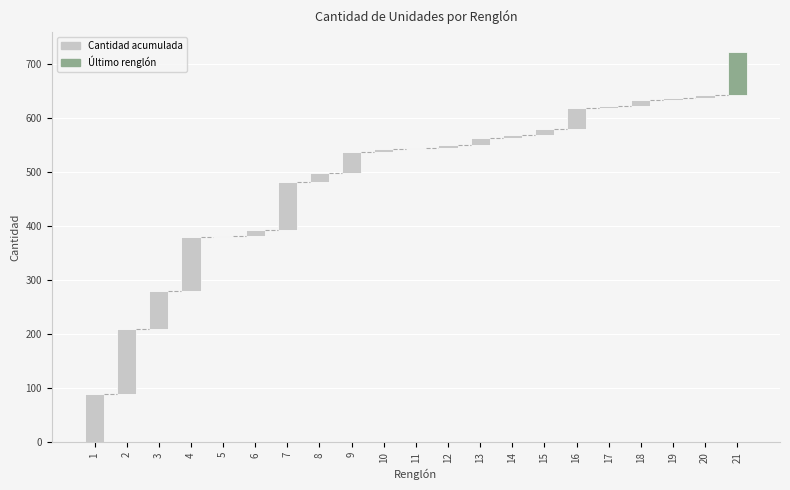

What is the average value?

34